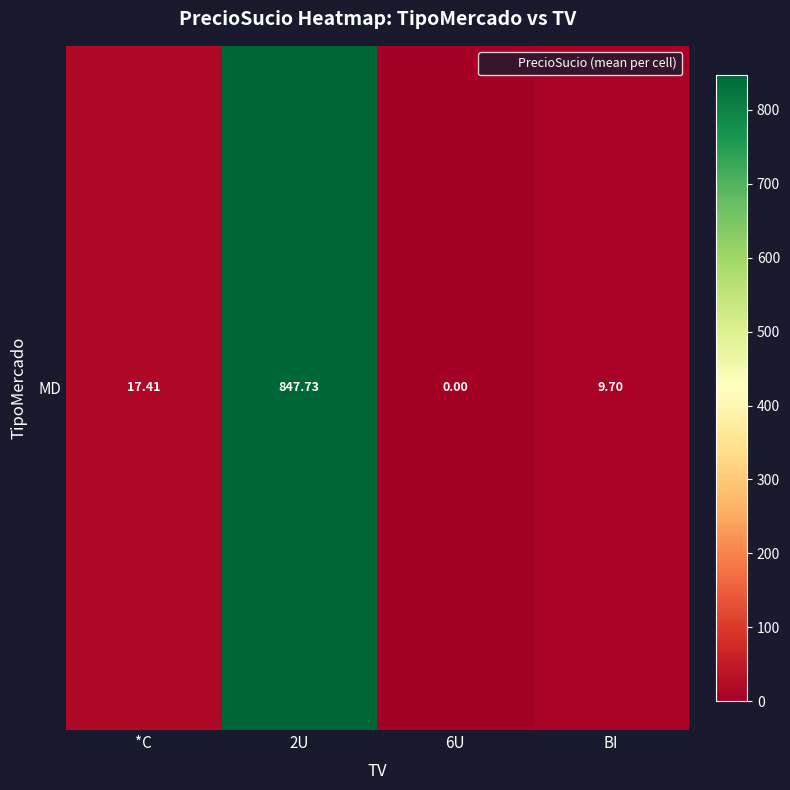

What is the change in value from *C to BI?

-7.7